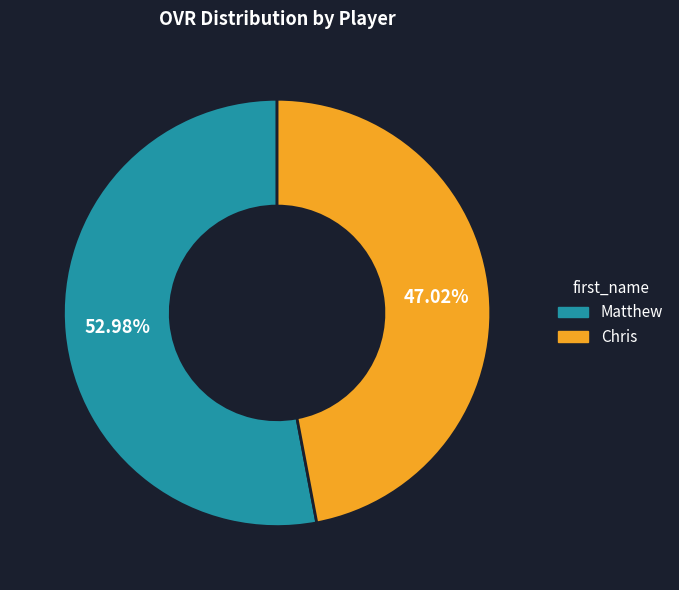

How many slices are in this pie chart?

2